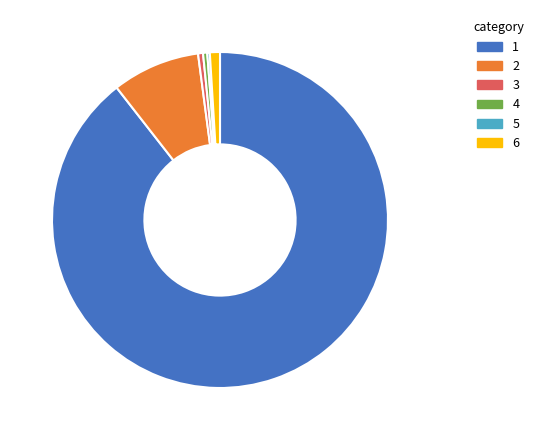

Is it true that 1 is 99% of the pie?

False